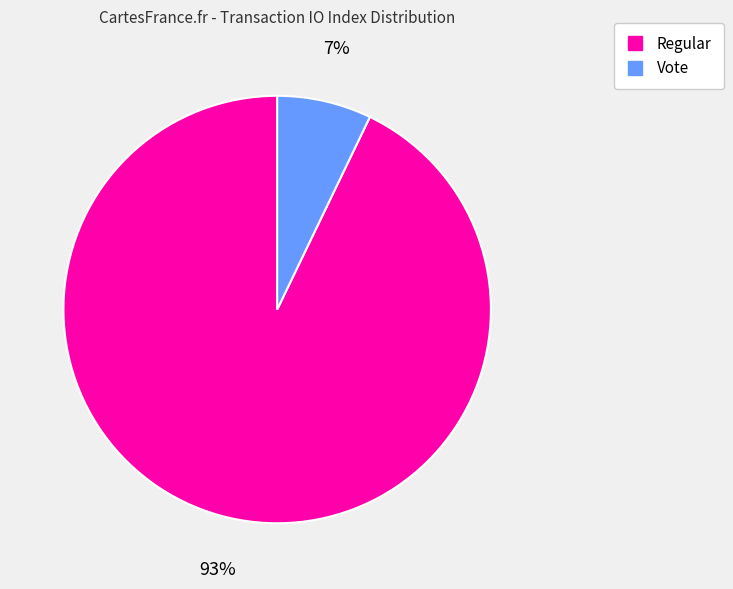

To the nearest percent, what is the average slice percentage?

50%